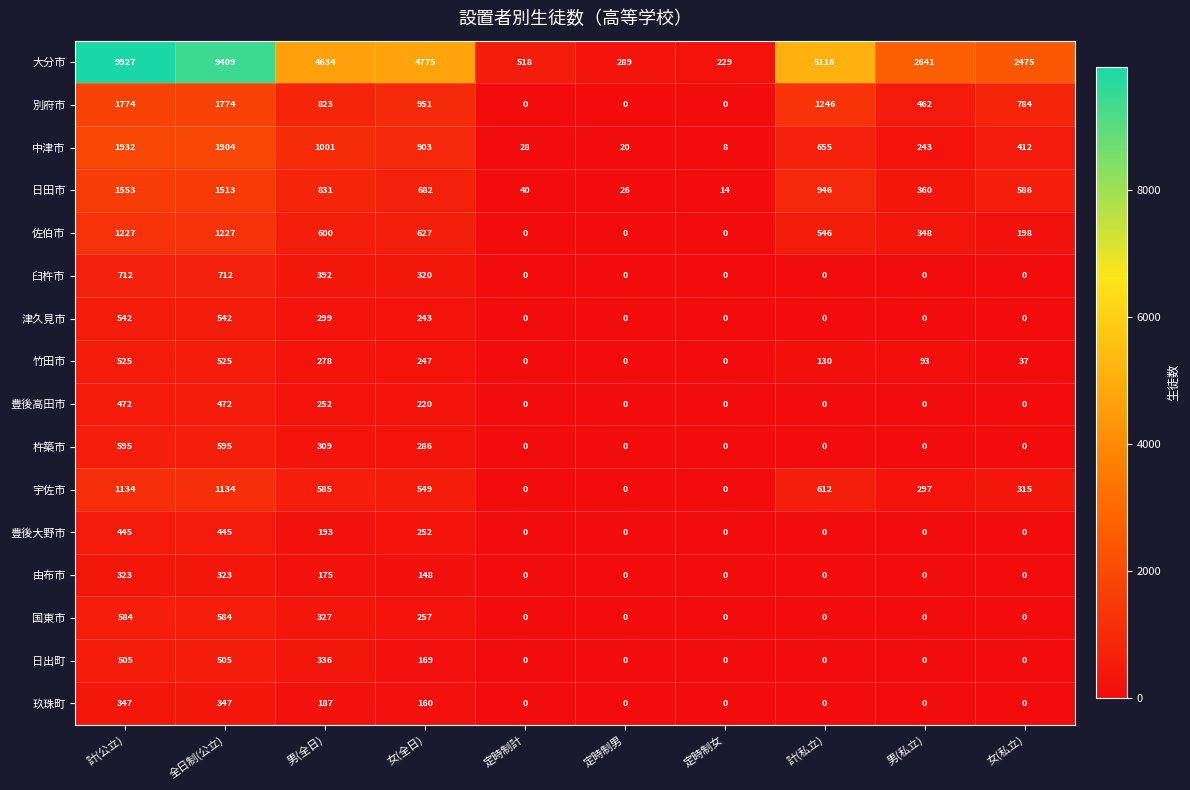

At which category does the chart reach its peak across all series?

計(公立)